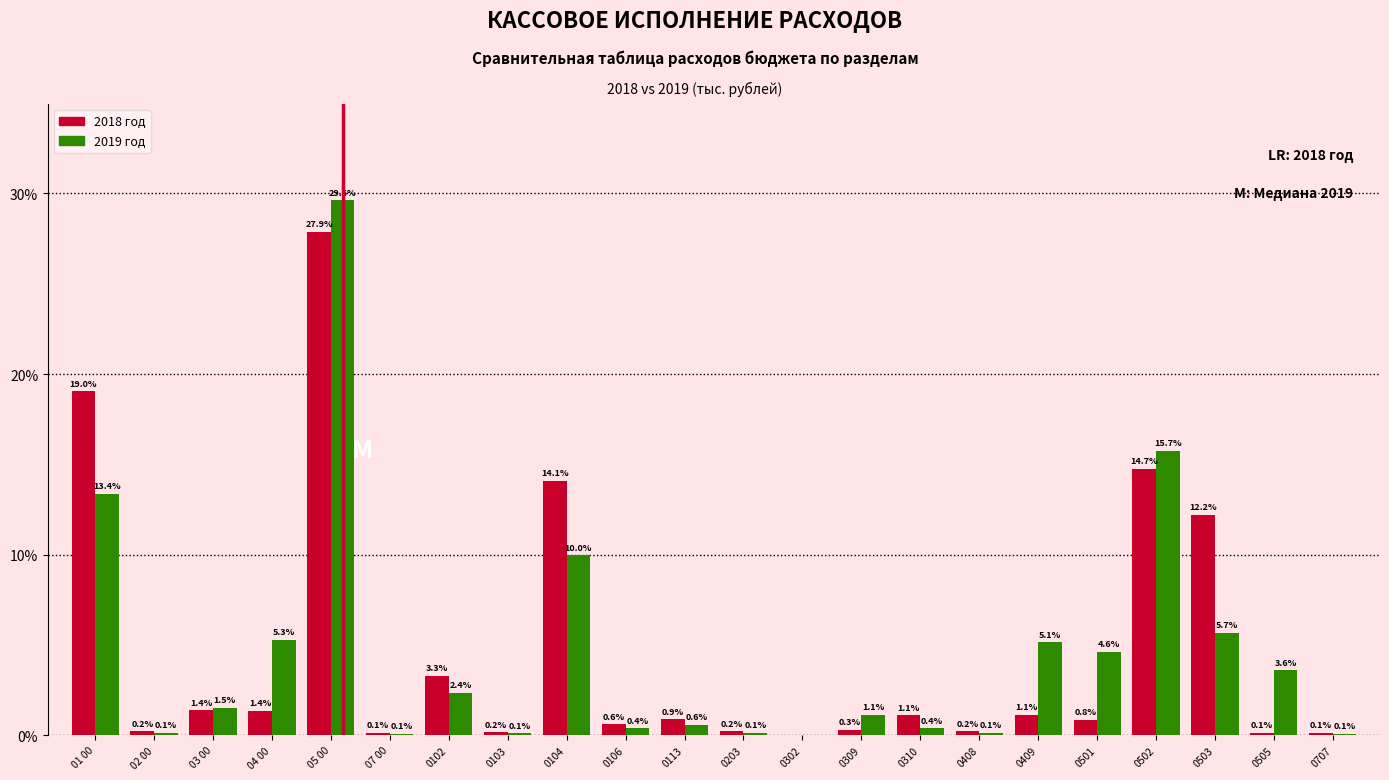

Reading left to right, list all the values displayed in this chart.

2018 год: 01 00=19.0	02 00=0.2	03 00=1.4	04 00=1.4	05 00=27.9	07 00=0.1	0102=3.3	0103=0.2	0104=14.1	0106=0.6	0113=0.9	0203=0.2	0302=0.0	0309=0.3	0310=1.1	0408=0.2	0409=1.1	0501=0.8	0502=14.7	0503=12.2	0505=0.1	0707=0.1
2019 год: 01 00=13.4	02 00=0.1	03 00=1.5	04 00=5.3	05 00=29.6	07 00=0.1	0102=2.4	0103=0.1	0104=10.0	0106=0.4	0113=0.6	0203=0.1	0302=0.0	0309=1.1	0310=0.4	0408=0.1	0409=5.1	0501=4.6	0502=15.7	0503=5.7	0505=3.6	0707=0.1